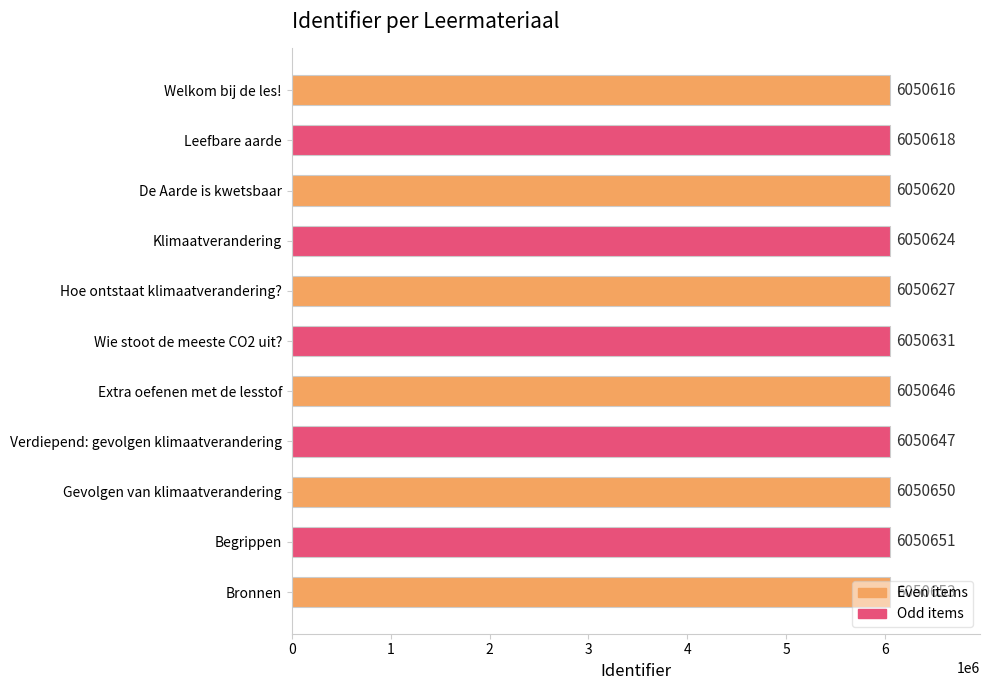

What is the difference between the maximum and minimum values?

37